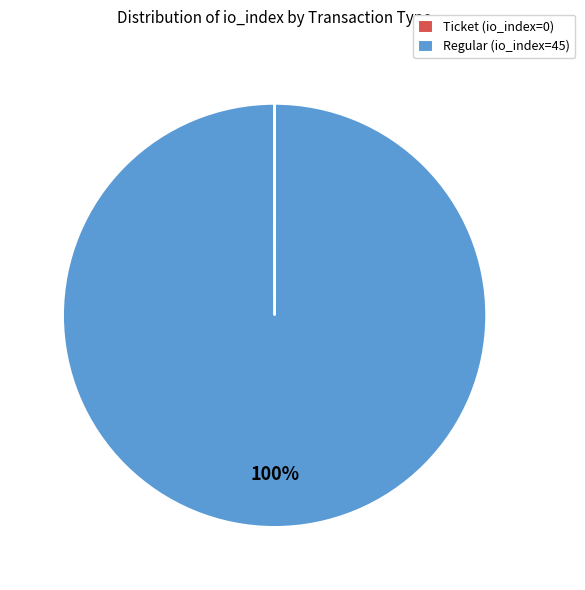

What percentage is the Regular (io_index=45) slice, to the nearest percent?

100%